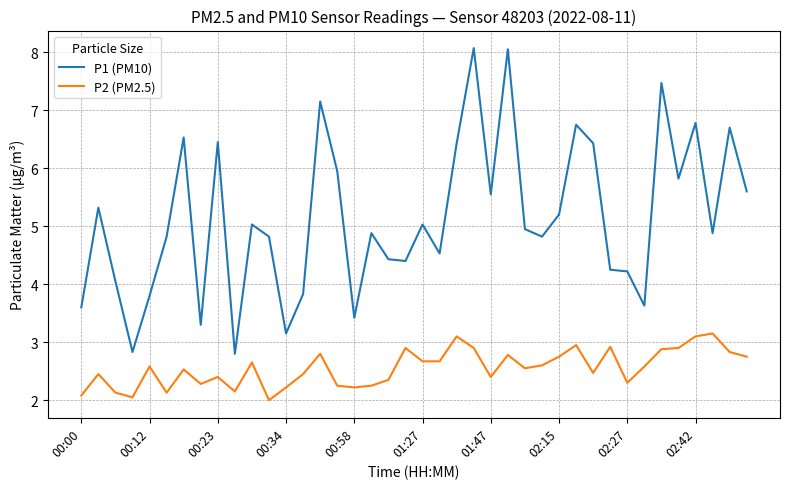

True or false: P2 (PM2.5) and P1 (PM10) intersect in this chart.

False